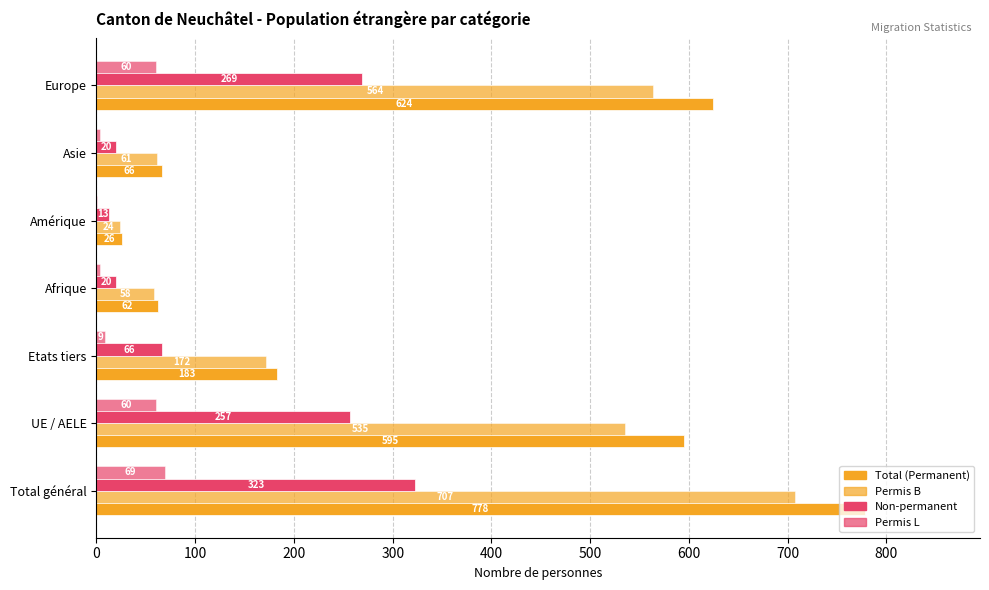

What is the lowest value of the Permis L series?

1